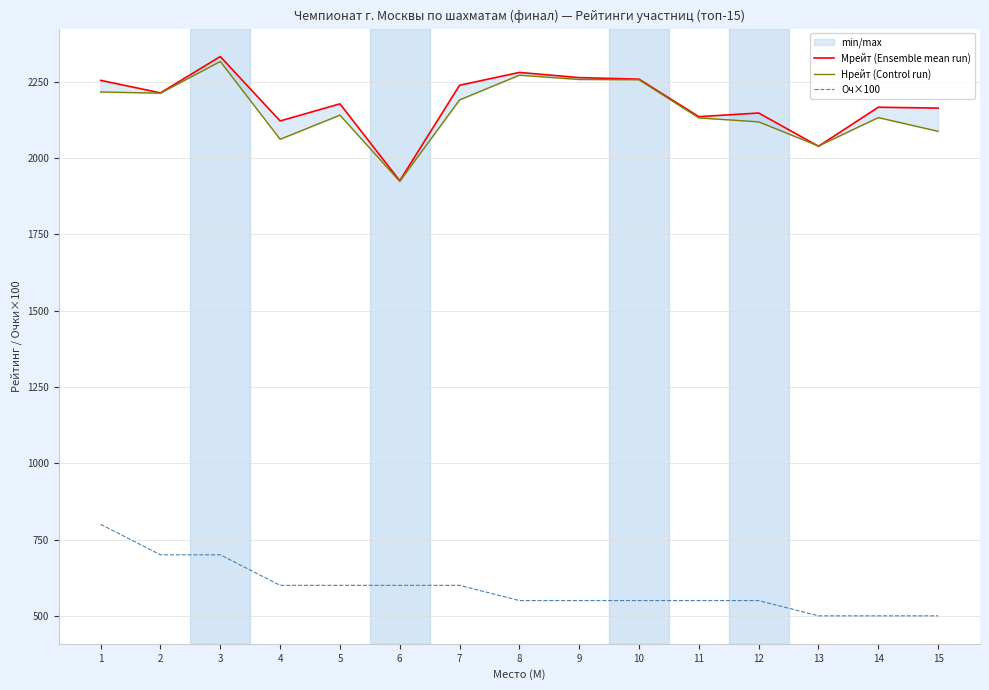

True or false: Нрейт (Control run) has more than 2 points higher than both neighbors.

True